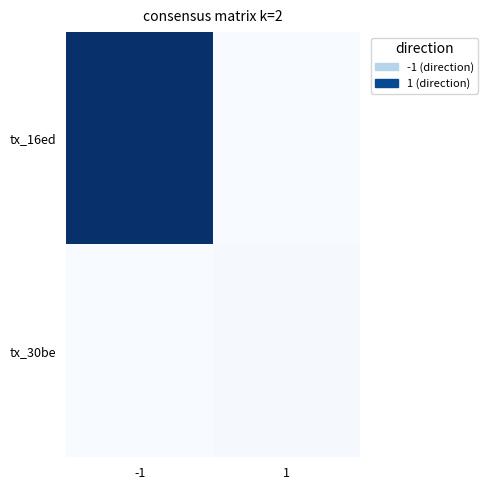

Which category has the highest value across all series?

-1